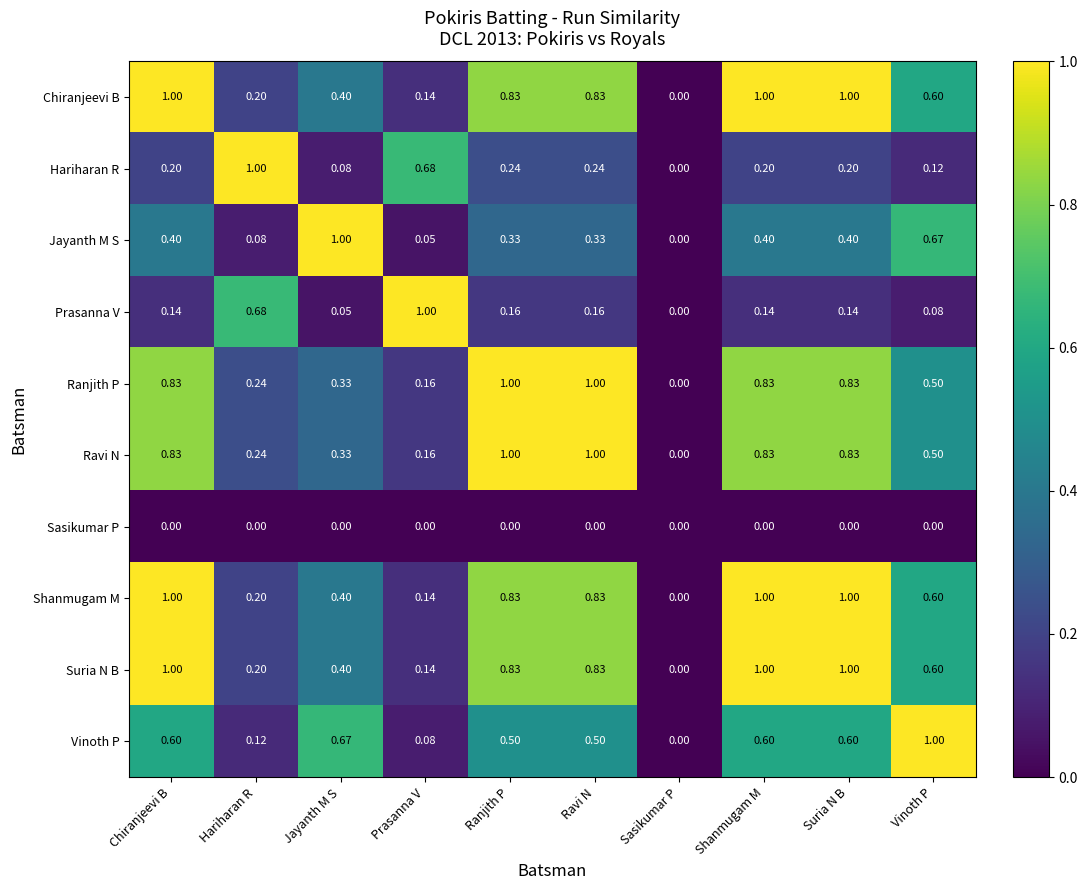

Where is Jayanth M S nearest to the value 0?

Sasikumar P